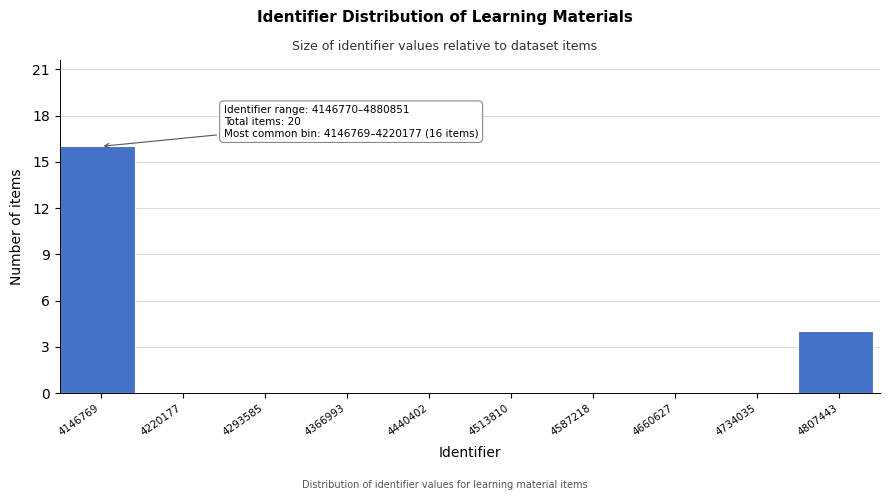

Reading left to right, transcribe all the data shown in this chart.

4146769=16	4220177=0	4293585=0	4366993=0	4440402=0	4513810=0	4587218=0	4660627=0	4734035=0	4807443=4